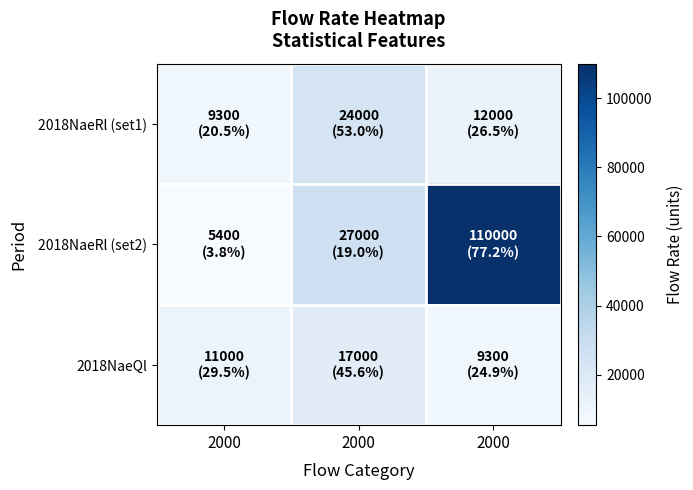

At which category is the sum across all series the highest?

2000